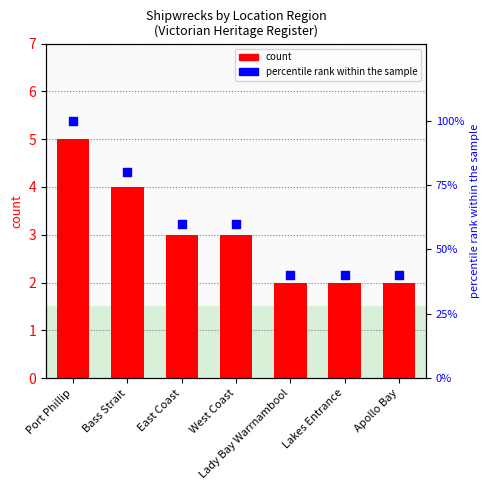

Which series contains the highest Y value?

percentile rank within the sample